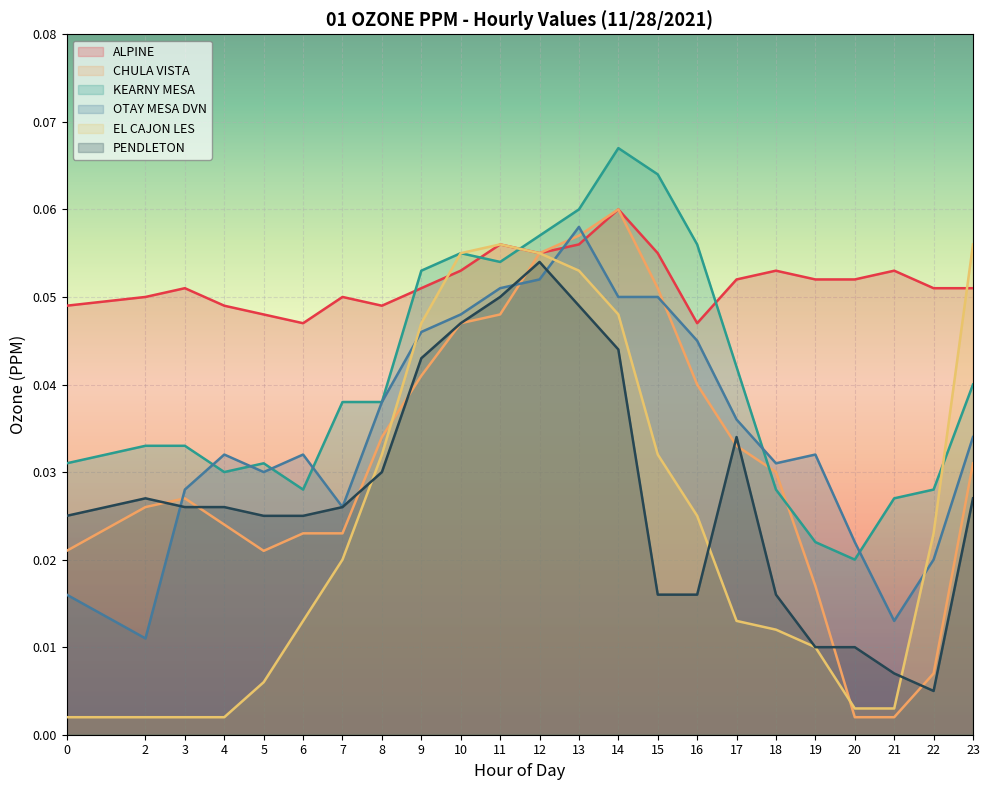

At how many categories does at least one series exceed 0?

23